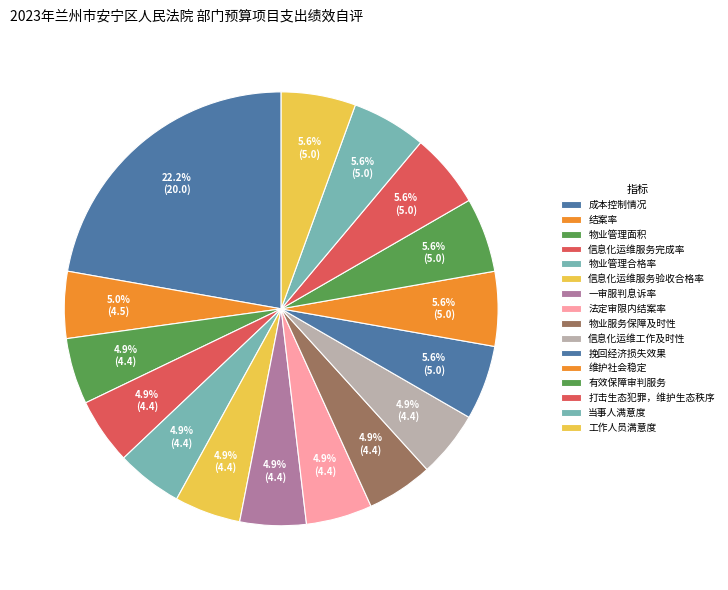

To the nearest percent, what portion does 信息化运维服务完成率 represent?

5%